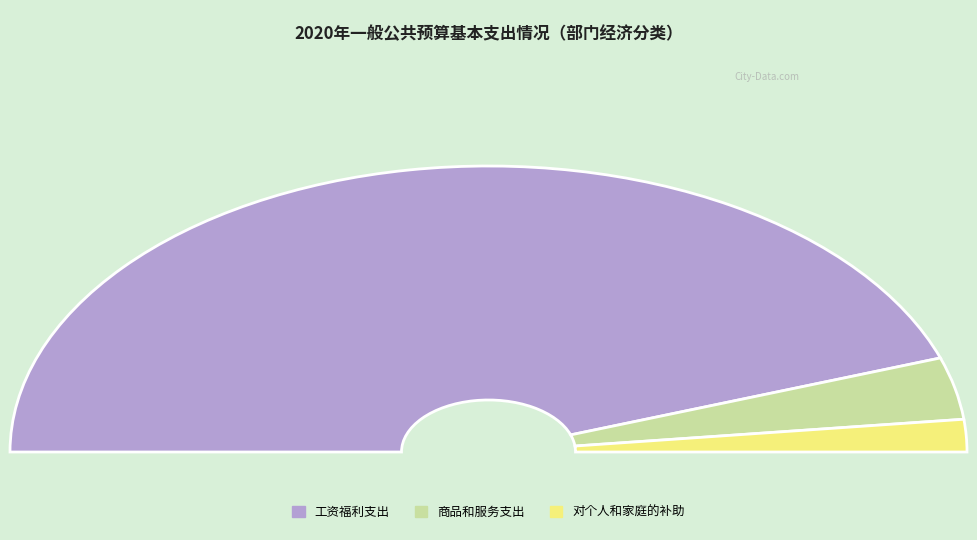

What is the total percentage of 商品和服务支出 and 工资福利支出?

96.3%